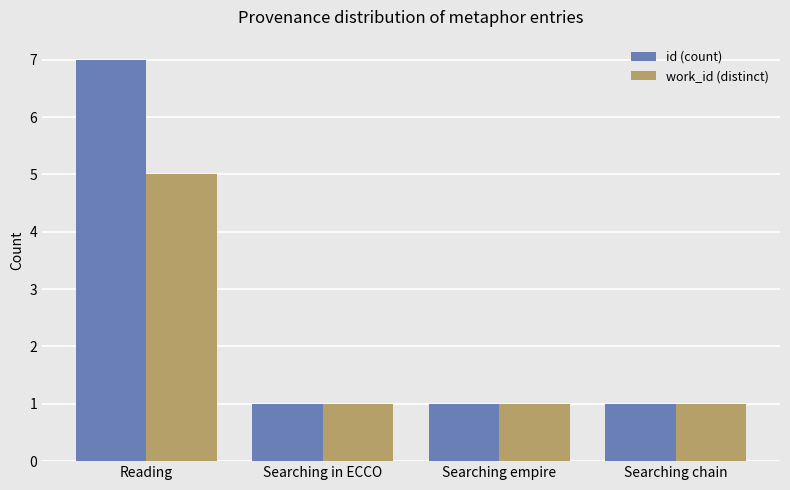

Reading left to right, list all the values displayed in this chart.

id (count): 7	1	1	1
work_id (distinct): 5	1	1	1